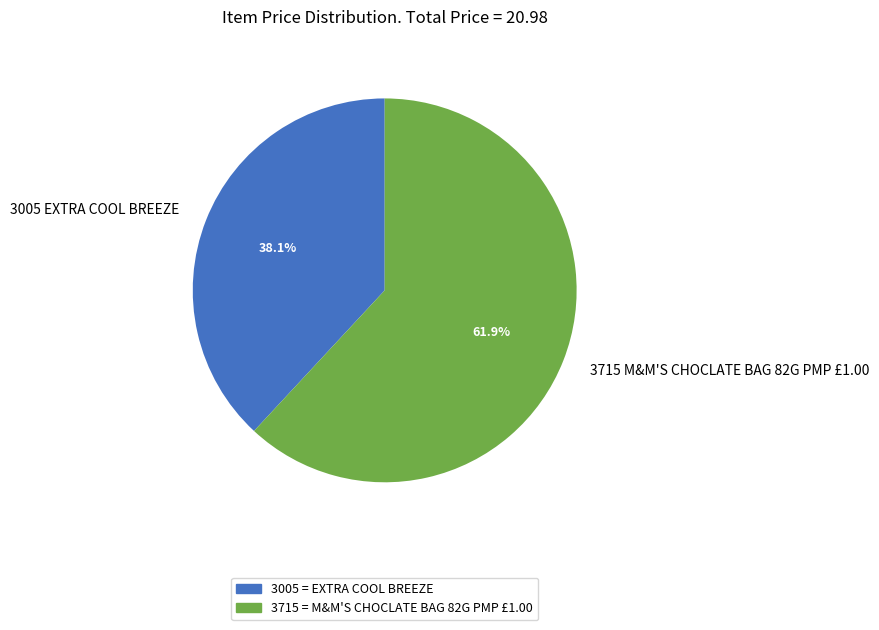

Does any single category account for the majority?

Yes